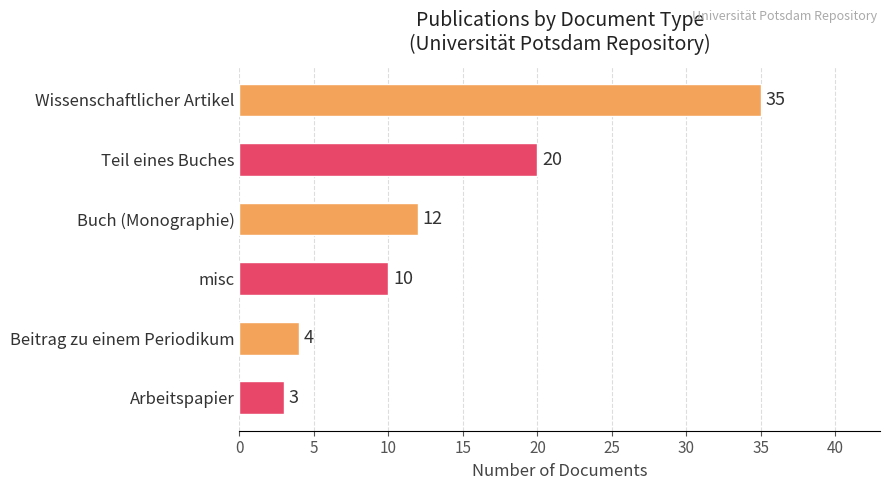

What is the difference between the maximum and minimum values?

32